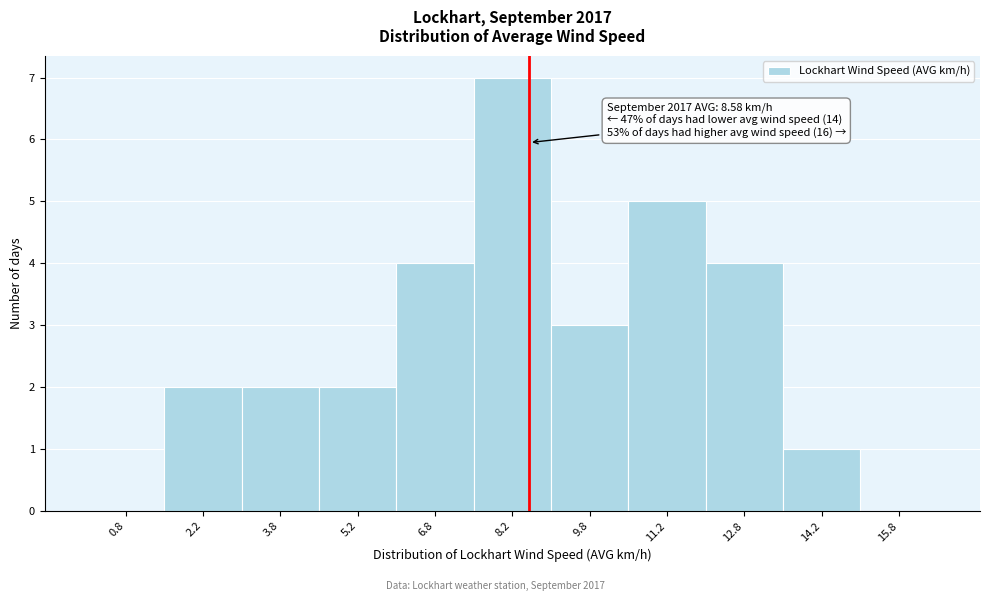

Which range on the x-axis has the tallest bar?

7.5 to 9.0